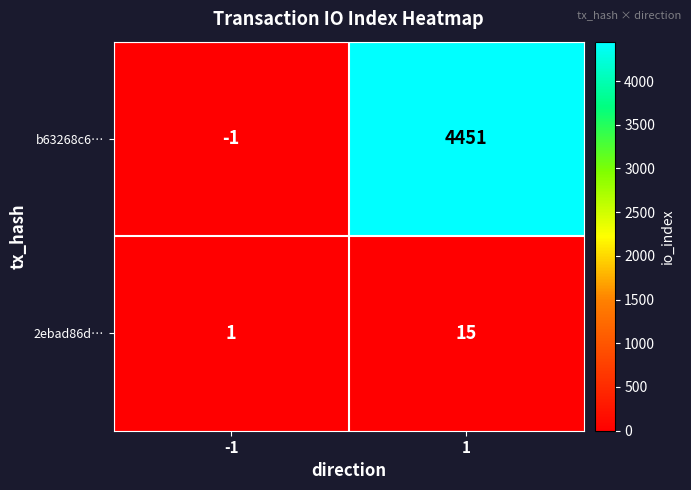

Reading right to left, transcribe all the data shown in this chart.

b63268c6…: 1=4451	-1=-1
2ebad86d…: 1=15	-1=1